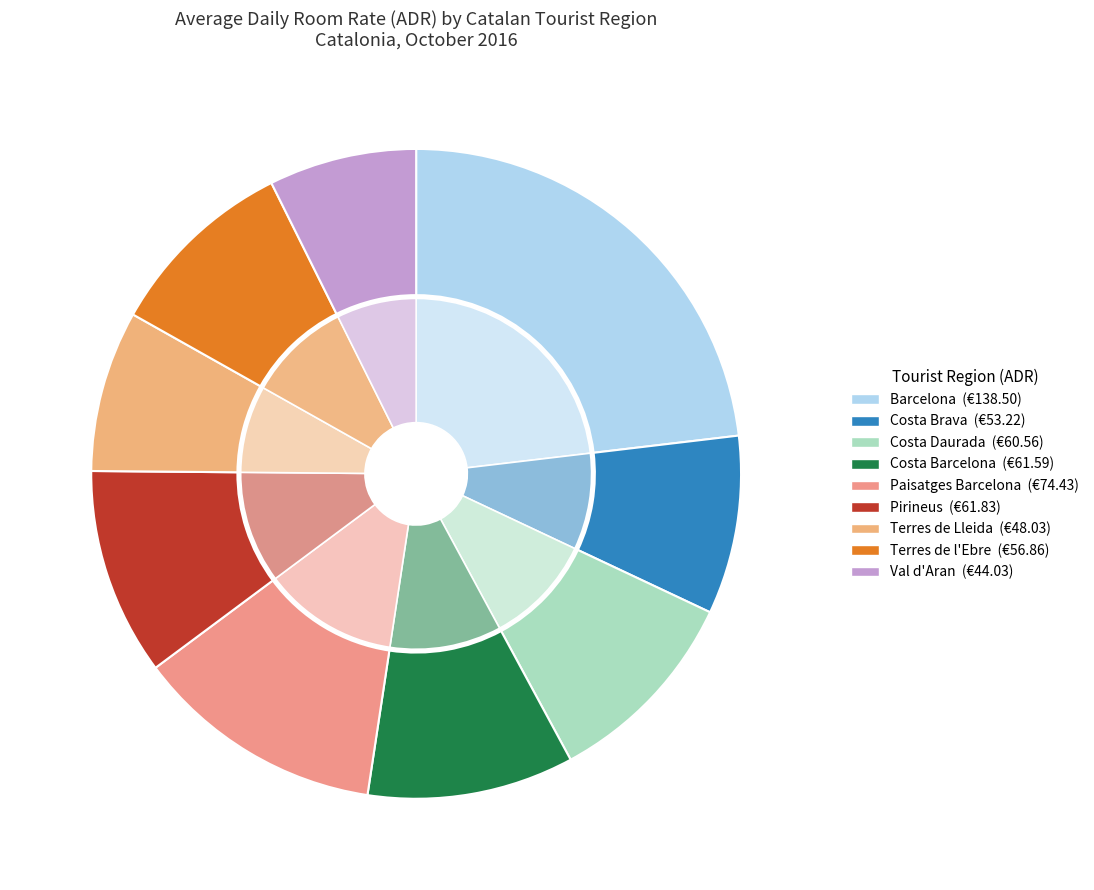

Which has a higher value, Terres de Lleida or Val d'Aran?

Terres de Lleida